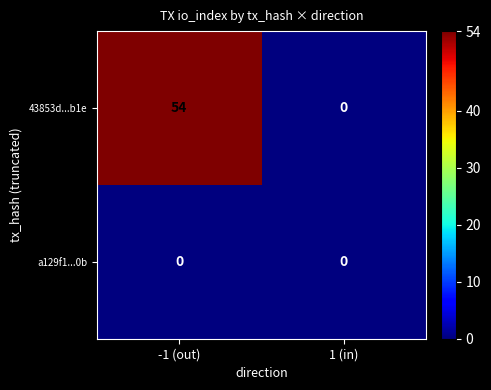

How many data points does each series have?

2